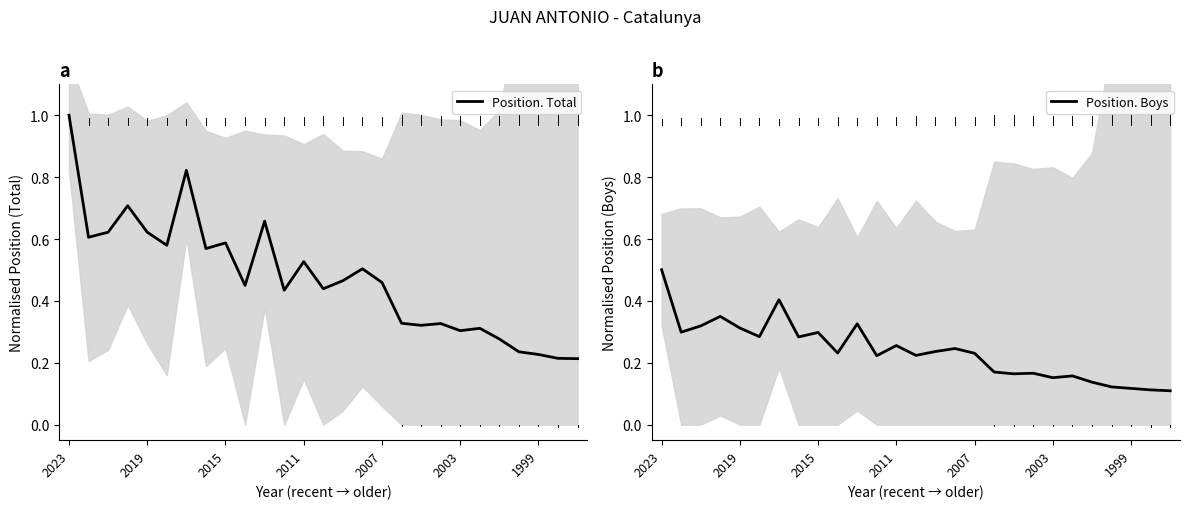

Reading right to left, list all the values displayed in this chart.

Position. Total: 0.2	0.2	0.2	0.2	0.3	0.3	0.3	0.3	0.3	0.3	0.5	0.5	0.5	0.4	0.5	0.4	0.7	0.5	0.6	0.6	0.8	0.6	0.6	0.7	0.6	0.6	1.0
Position. Boys: 0.1	0.1	0.1	0.1	0.1	0.2	0.2	0.2	0.2	0.2	0.2	0.2	0.2	0.2	0.3	0.2	0.3	0.2	0.3	0.3	0.4	0.3	0.3	0.3	0.3	0.3	0.5